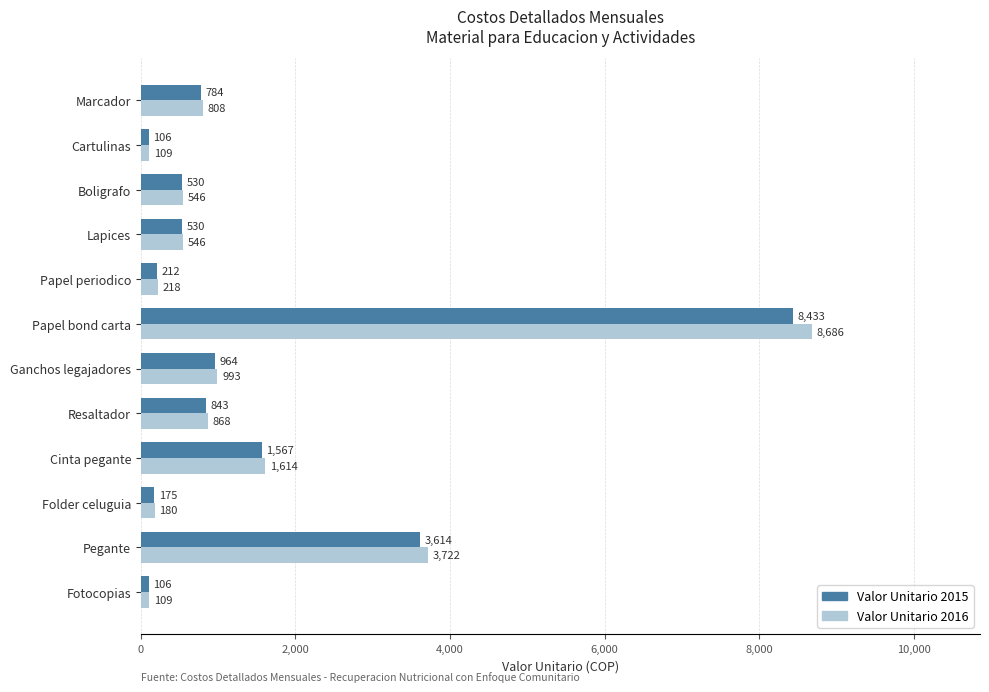

Which series has the largest range (max minus min)?

Valor Unitario 2016